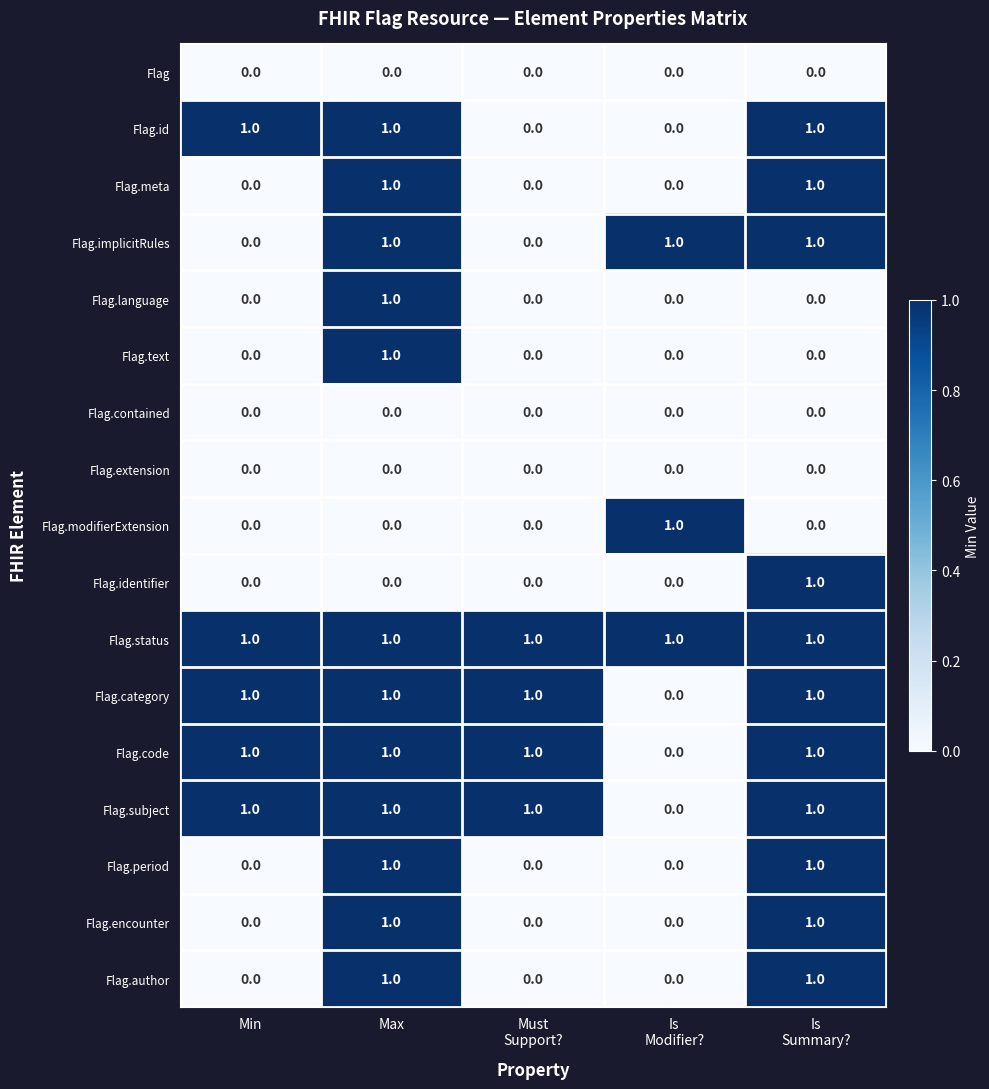

At how many categories does at least one series exceed 0?

5